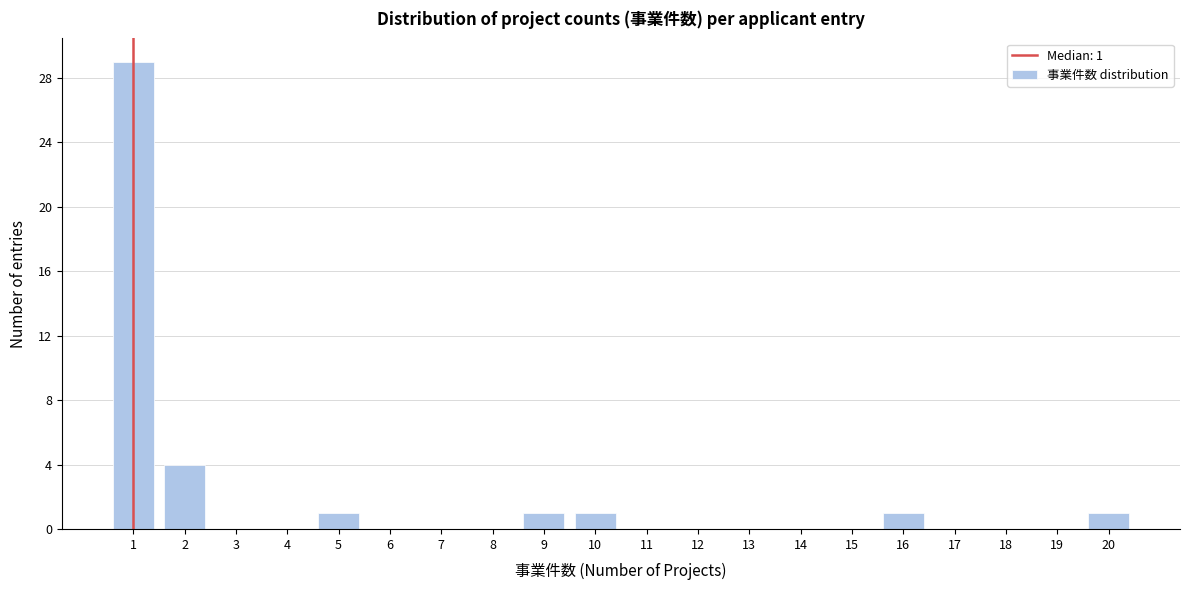

Reading right to left, transcribe all the data shown in this chart.

20=1	19=0	18=0	17=0	16=1	15=0	14=0	13=0	12=0	11=0	10=1	9=1	8=0	7=0	6=0	5=1	4=0	3=0	2=4	1=29